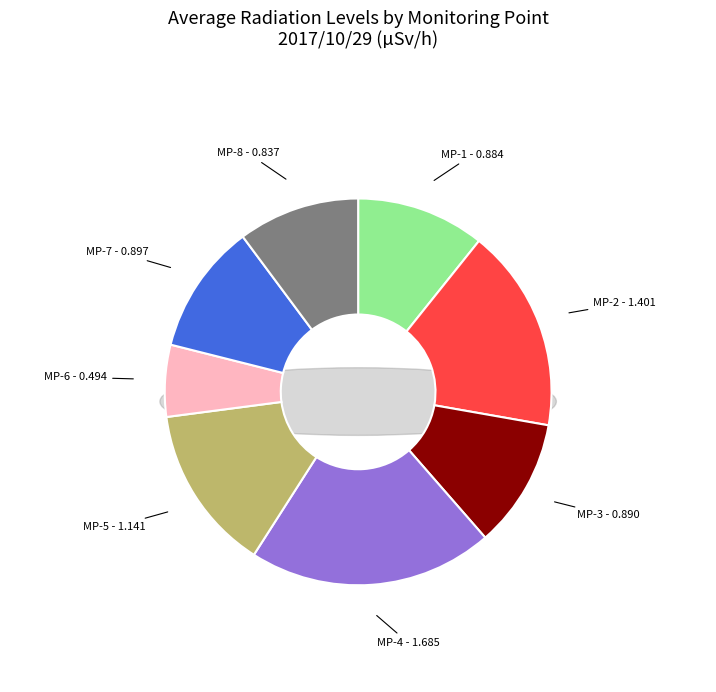

Does MP-3 account for over 50% of the chart?

No